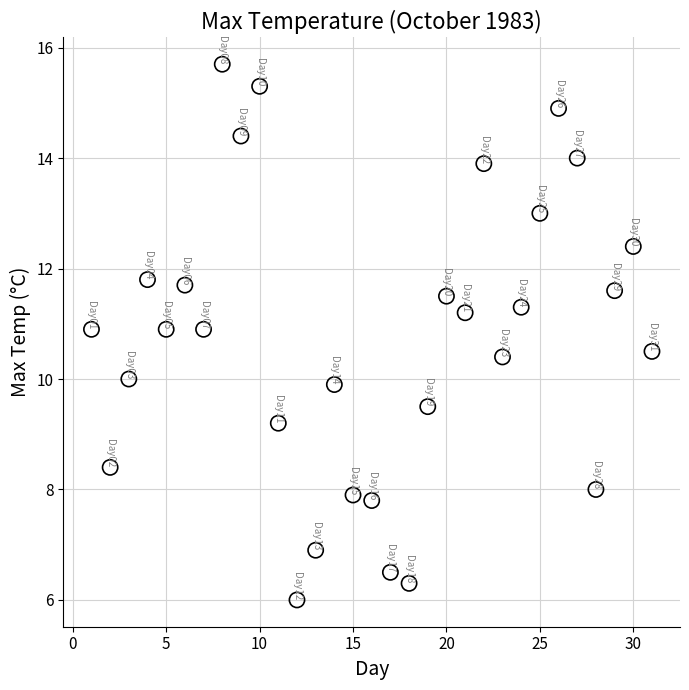

What is the range of X values (max minus min)?

30.0